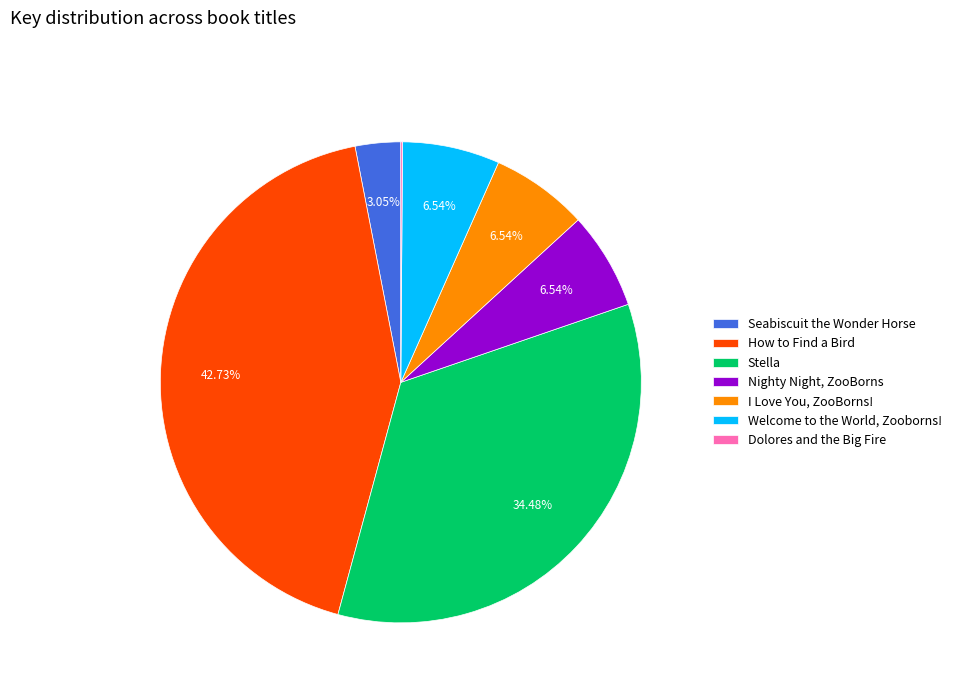

What portion of the pie excludes Seabiscuit the Wonder Horse?

96.9%